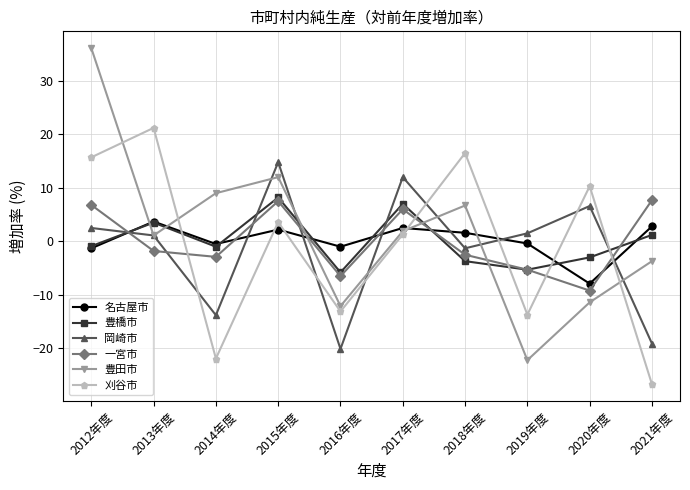

How many values in 一宮市 are above zero?

4